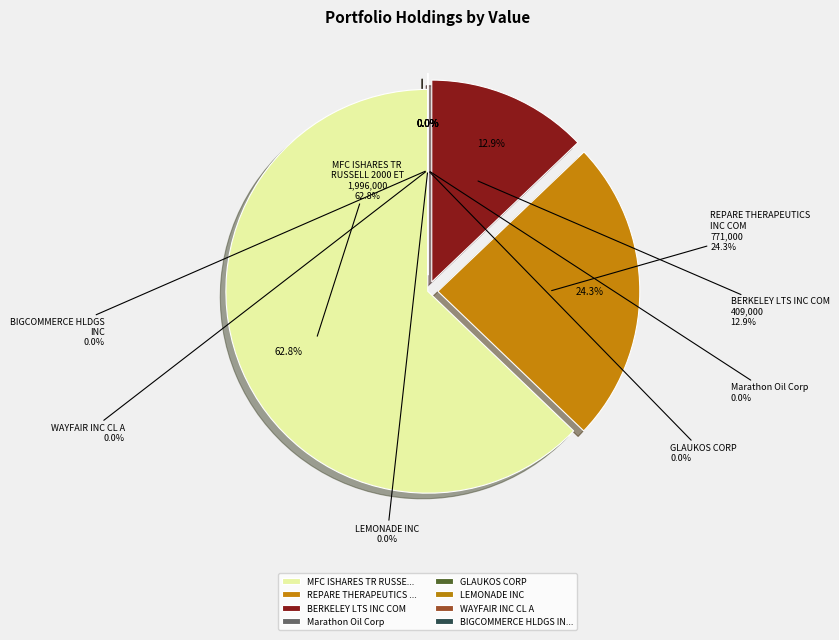

Which slice is the smallest?

Marathon Oil Corp